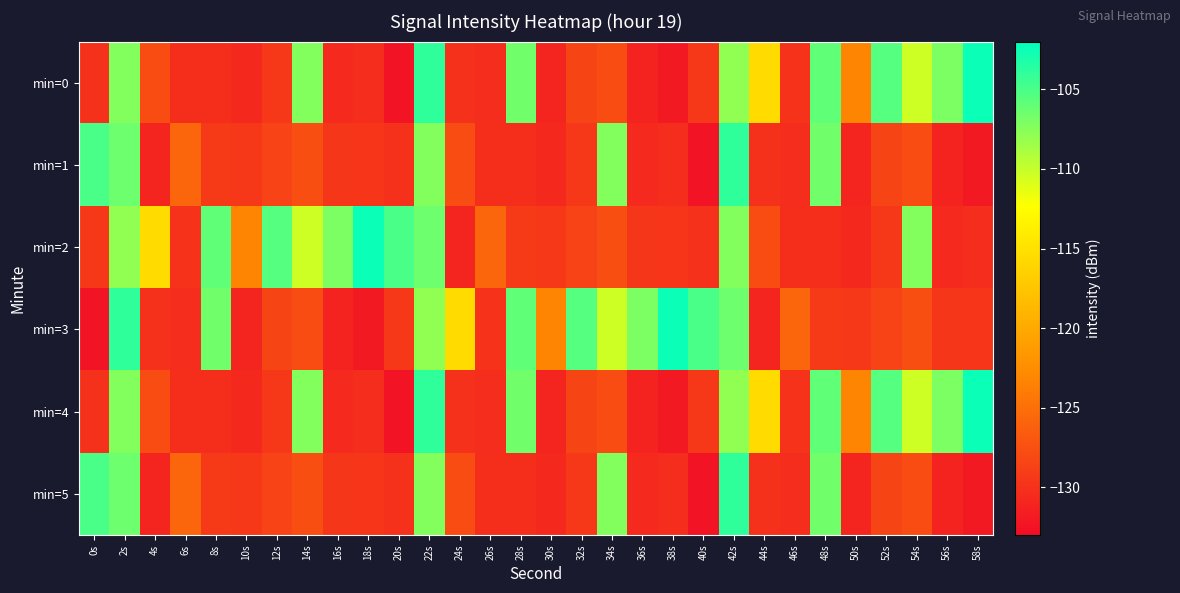

Between 2s and 4s, which series saw the biggest shift?

min=3